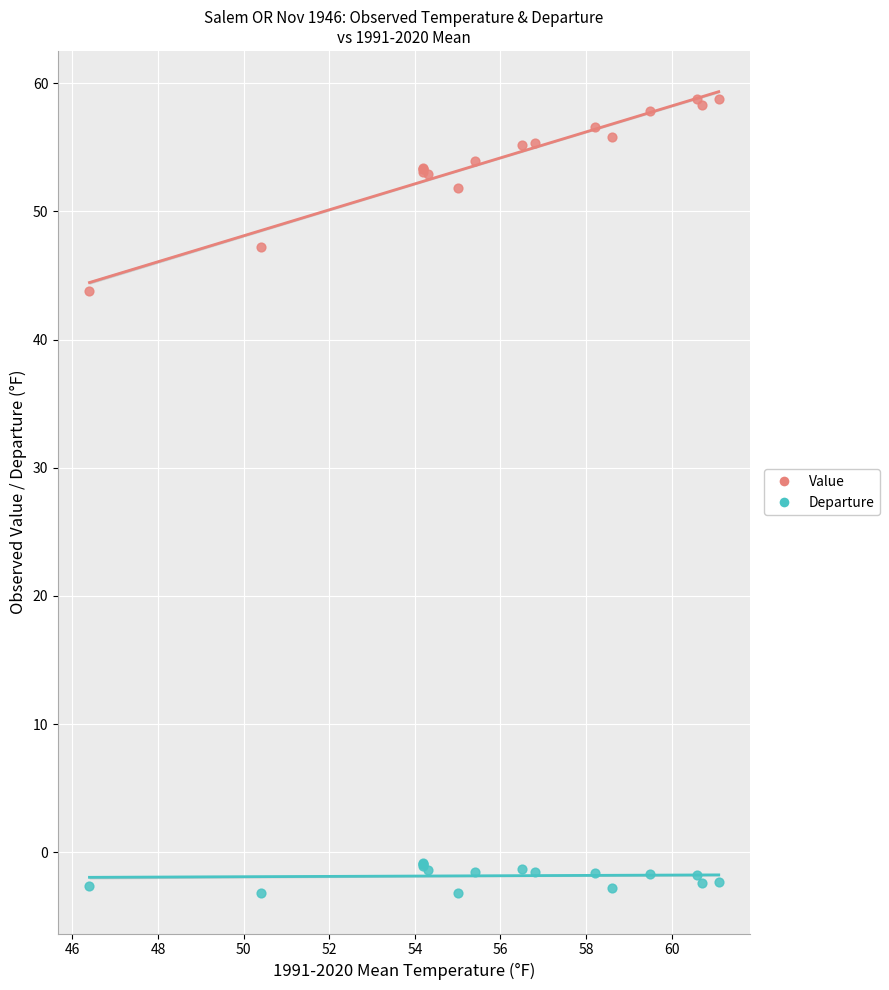

Which series contains the highest Y value?

Value